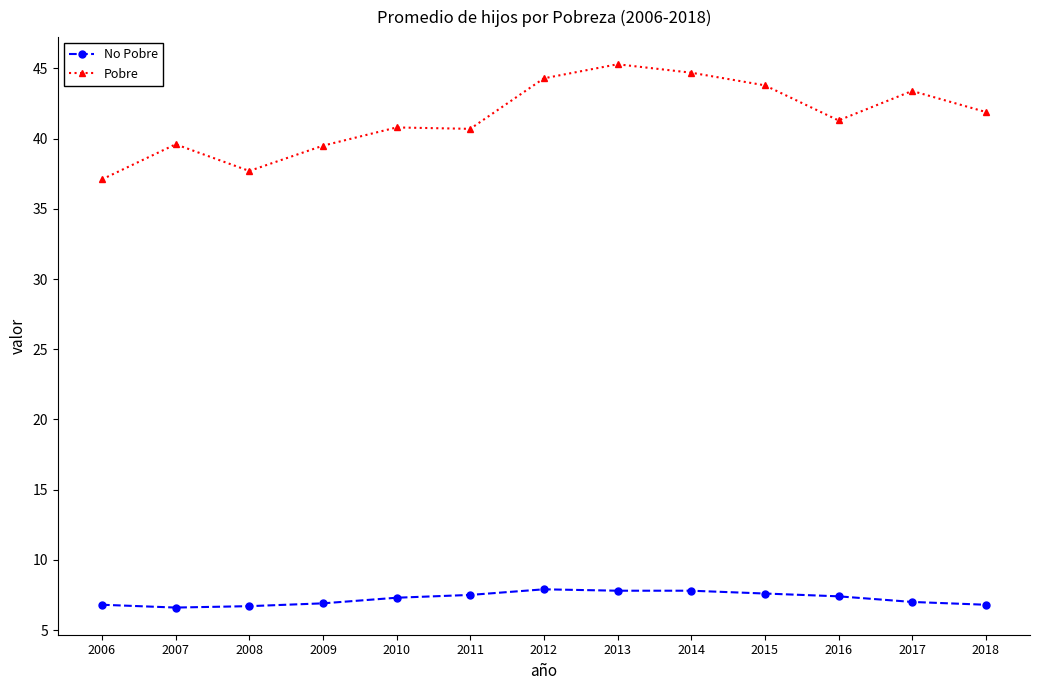

What value does the No Pobre series have at 2010?

7.3